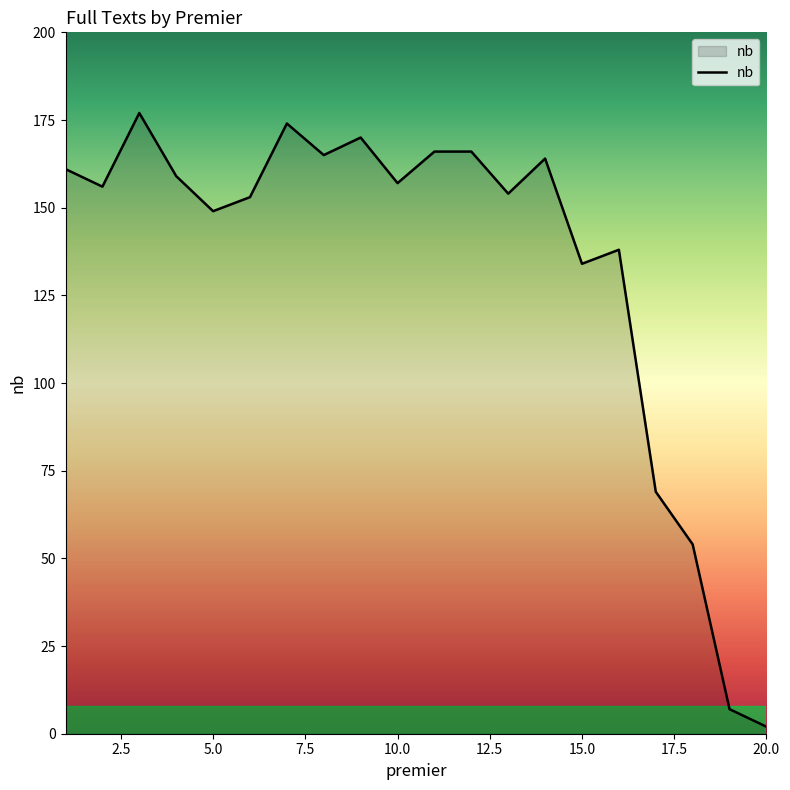

What is the difference between the maximum and minimum values?

175